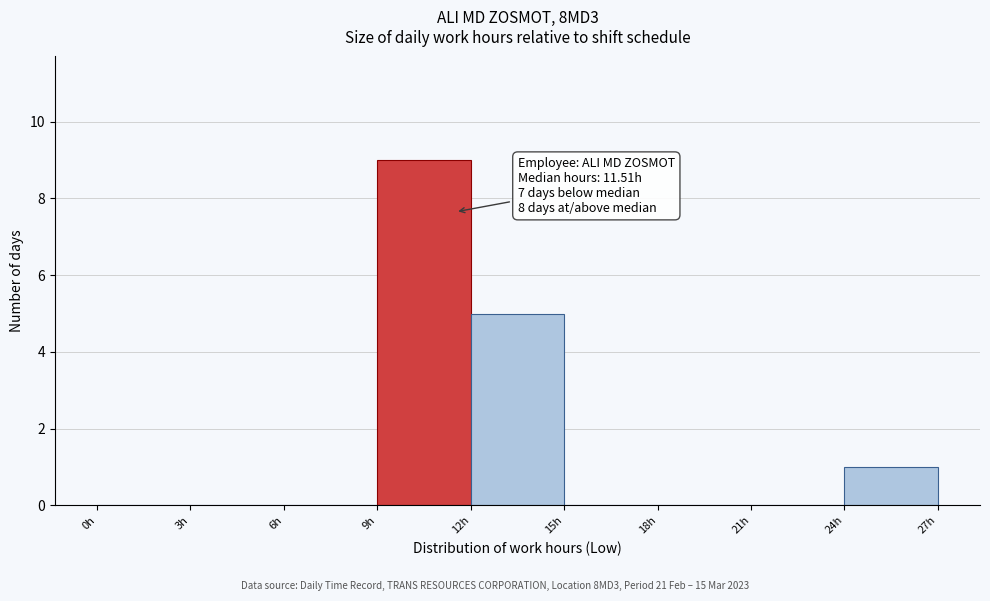

Which range on the x-axis has the tallest bar?

9 to 12